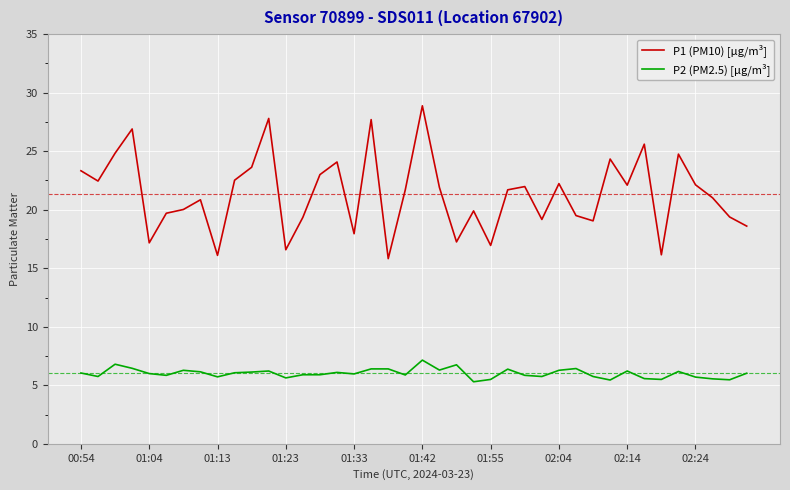

Does the chart have visible grid lines?

Yes